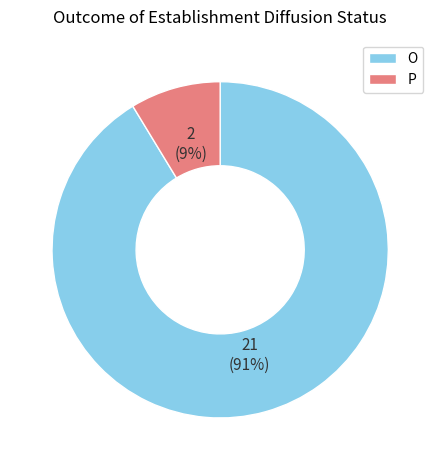

Which has a higher value, P or O?

O